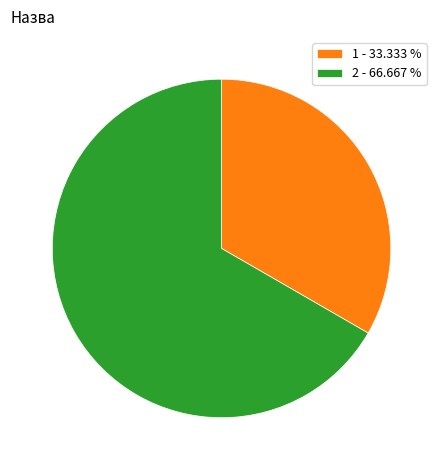

Rank the categories by value from lowest to highest.

1 - 33.333 %, 2 - 66.667 %